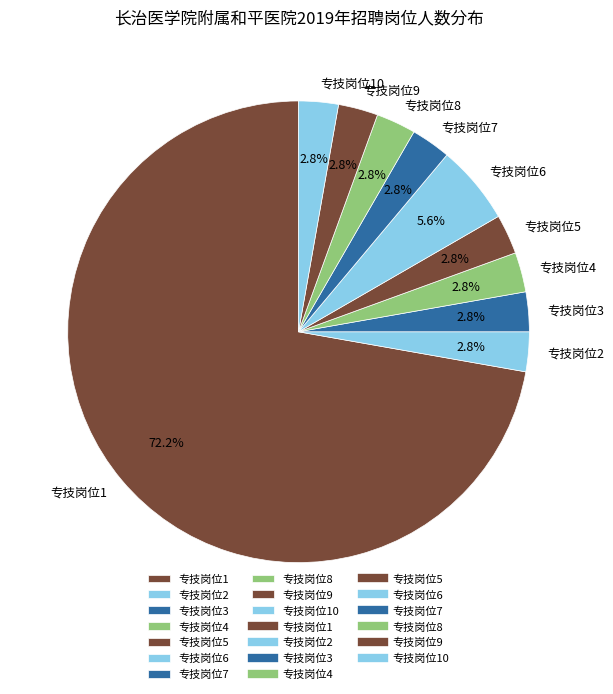

Which category has the biggest portion of the pie?

专技岗位1